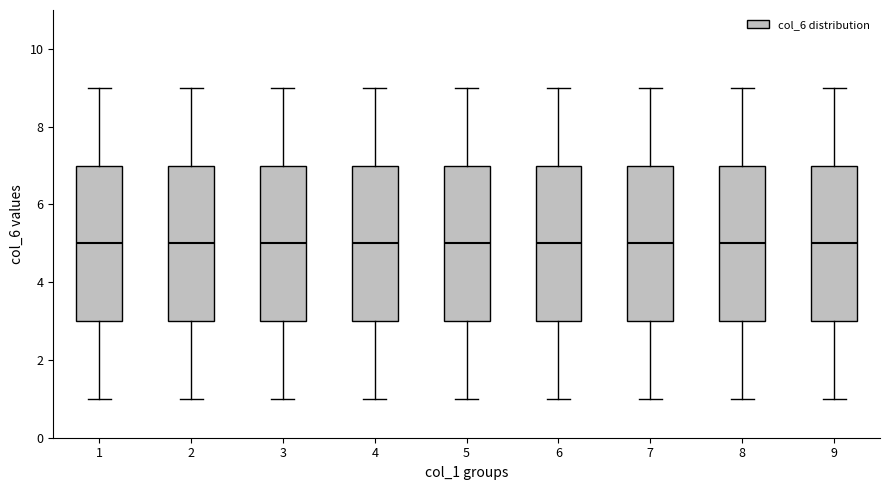

Where is the upper edge of the box at x = 6 on the y-axis? The values are not printed on the chart, so give them approximately, as read against the axis.

7